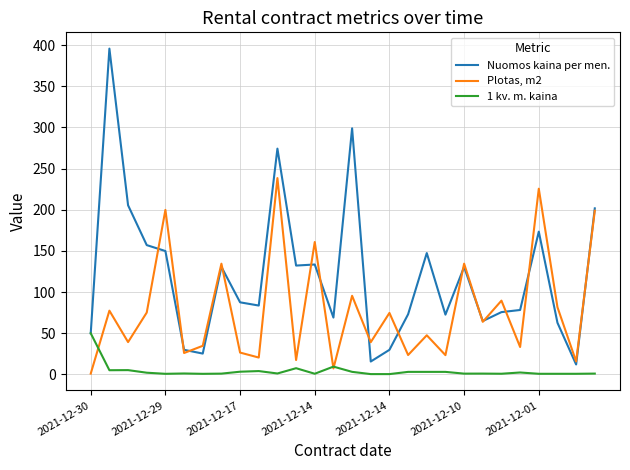

What is the greatest value displayed?

395.8